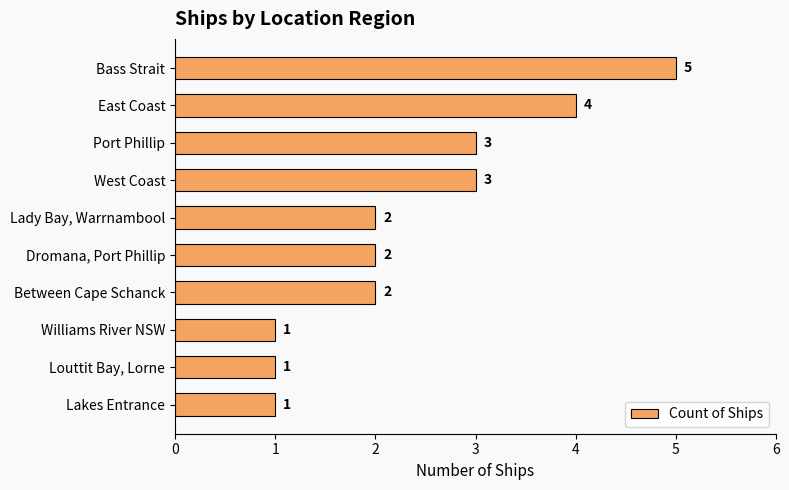

Approximately how many times larger is the value at Lakes Entrance compared to Dromana, Port Phillip?

0.5